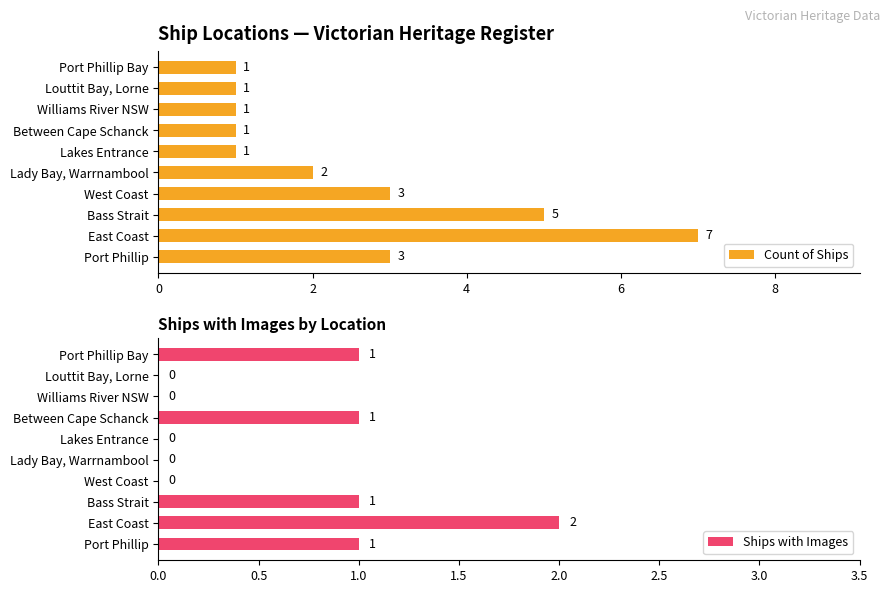

Does the chart contain stacked bars?

No